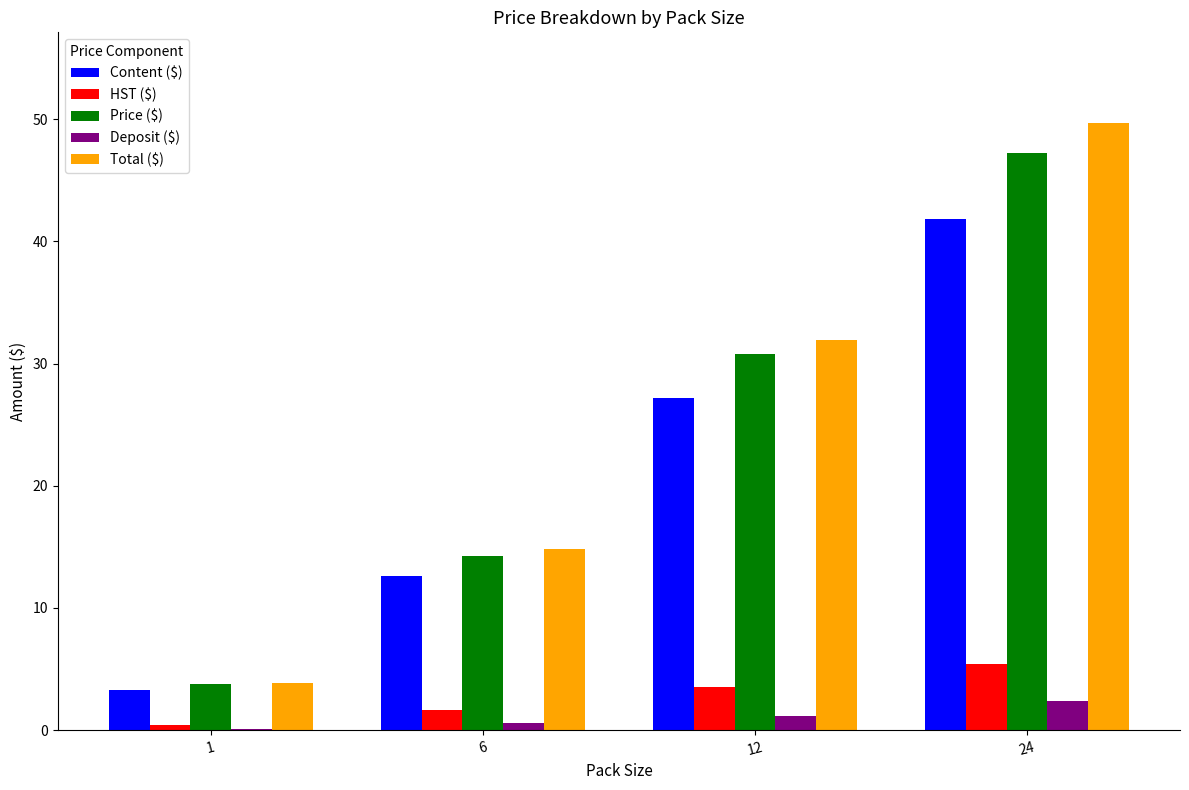

How many groups of bars are there?

4